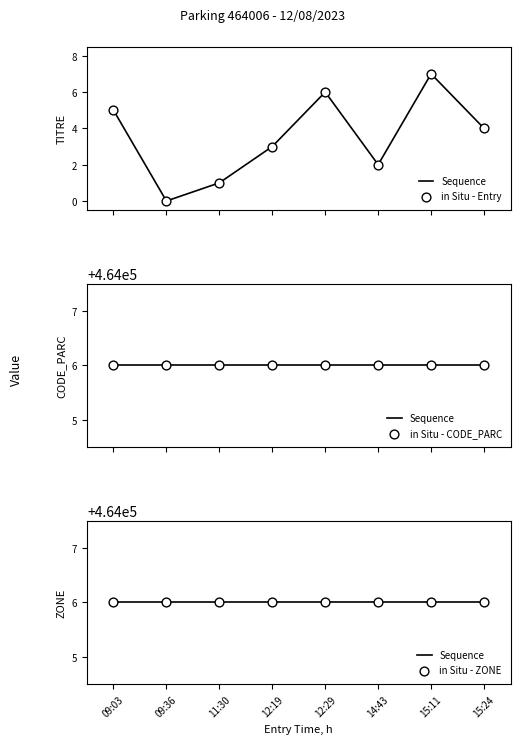

At which category is the sum across all series the highest?

15:11